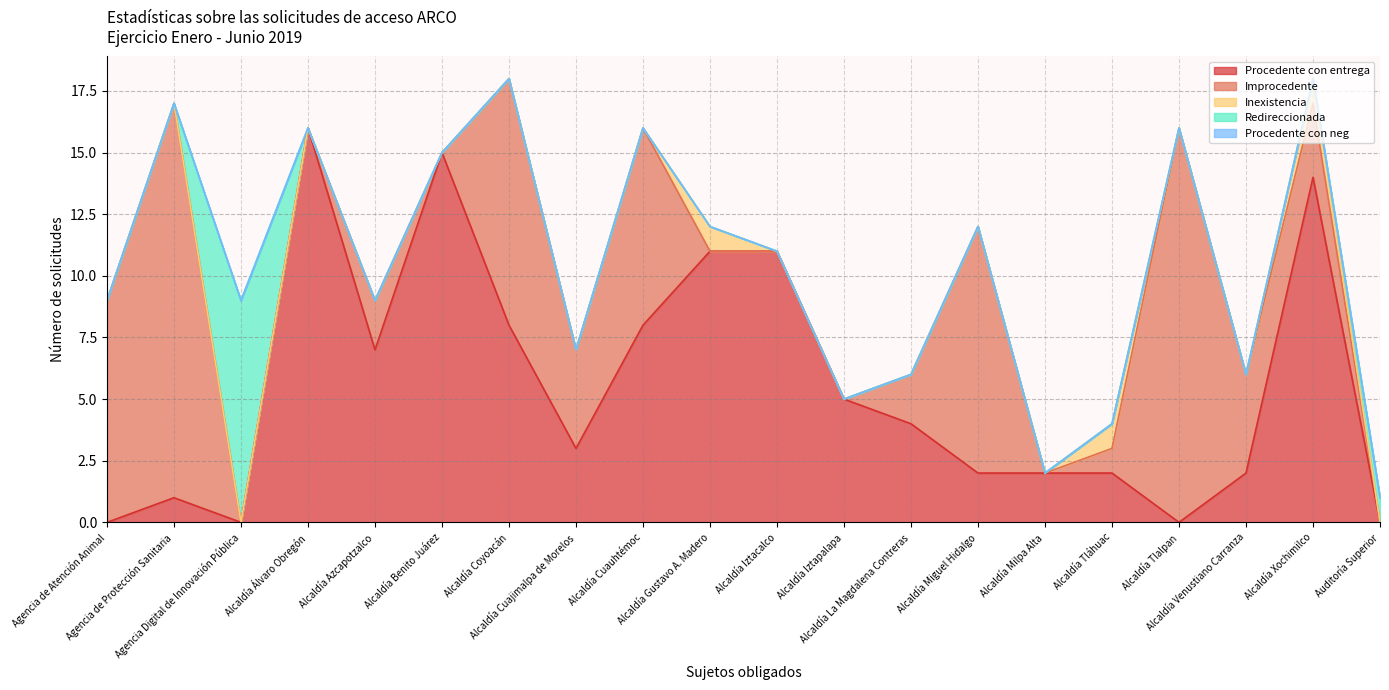

At which category does the chart reach its peak across all series?

Alcaldía Álvaro Obregón